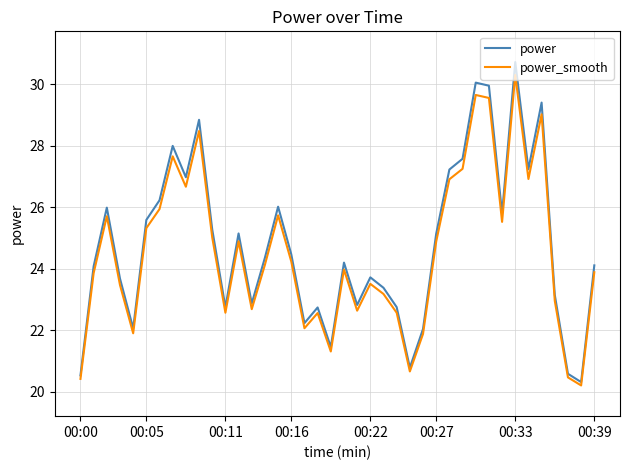

Which series has the largest range (max minus min)?

power